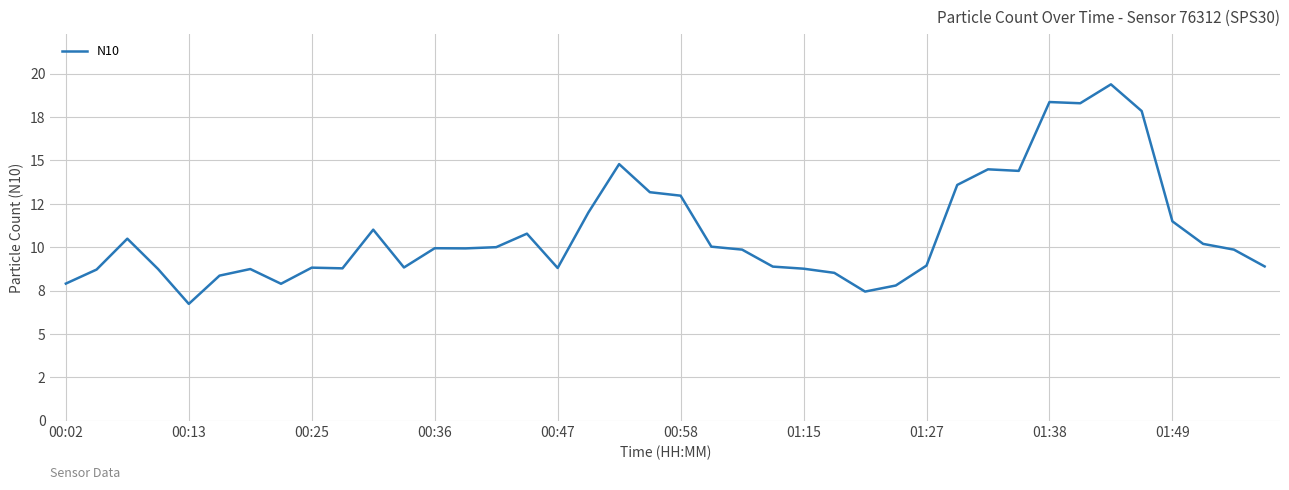

Reading left to right, list all the values displayed in this chart.

7.9	8.7	10.5	8.7	6.7	8.4	8.7	7.9	8.8	8.8	11.0	8.8	9.9	9.9	10.0	10.8	8.8	12.0	14.8	13.2	13.0	10.0	9.9	8.9	8.8	8.5	7.4	7.8	8.9	13.6	14.5	14.4	18.4	18.3	19.4	17.9	11.5	10.2	9.9	8.9